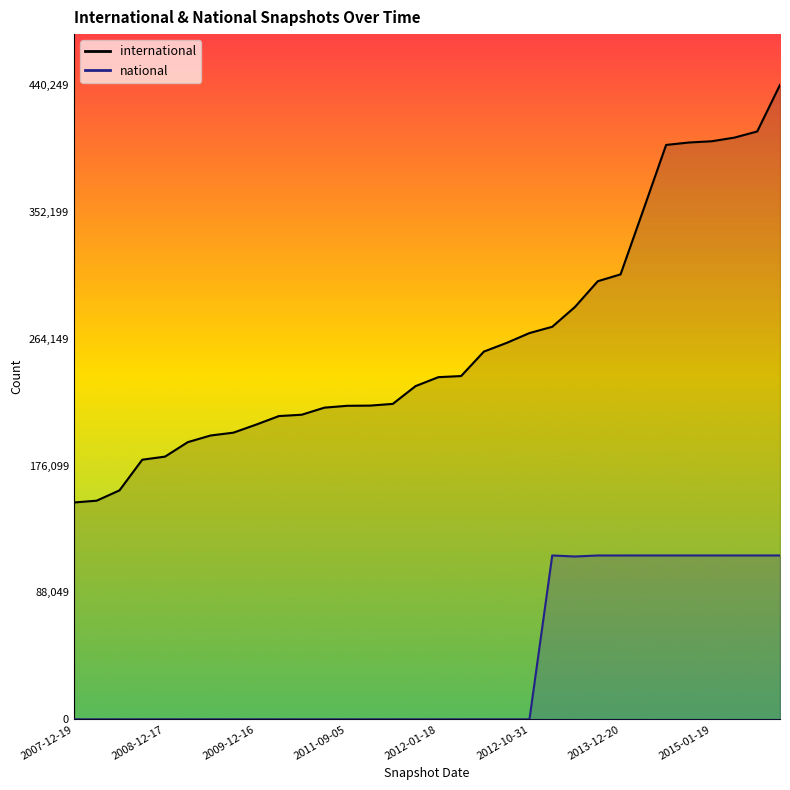

List the series in order of their peak value, lowest first.

national, international